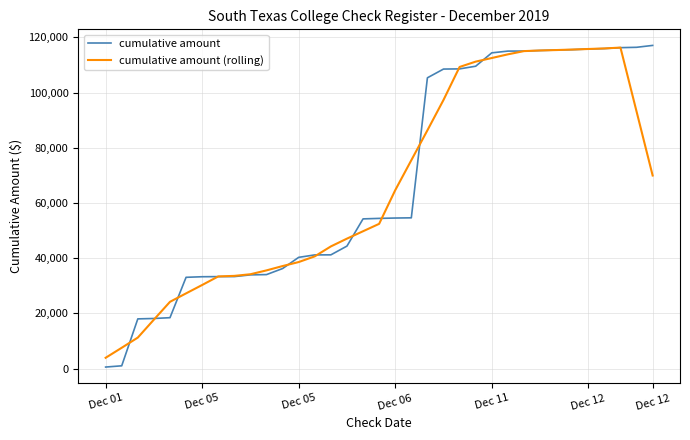

Which series has the widest spread of values?

cumulative amount